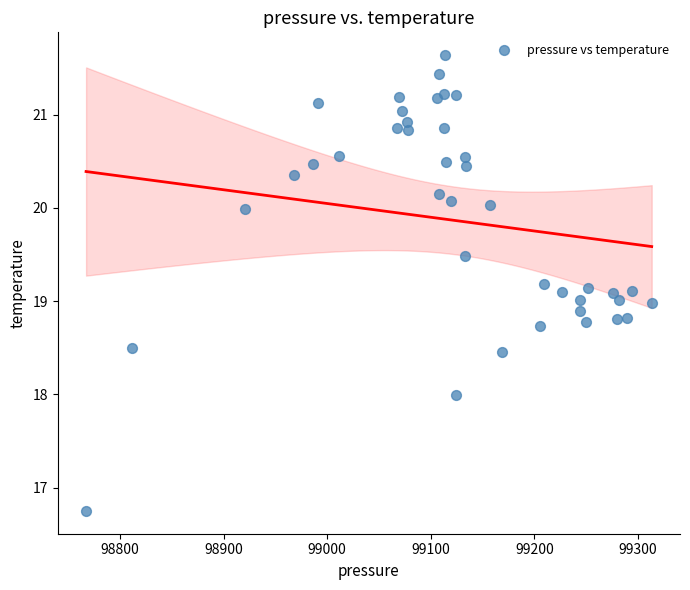

What is the range of X values (max minus min)?

546.0